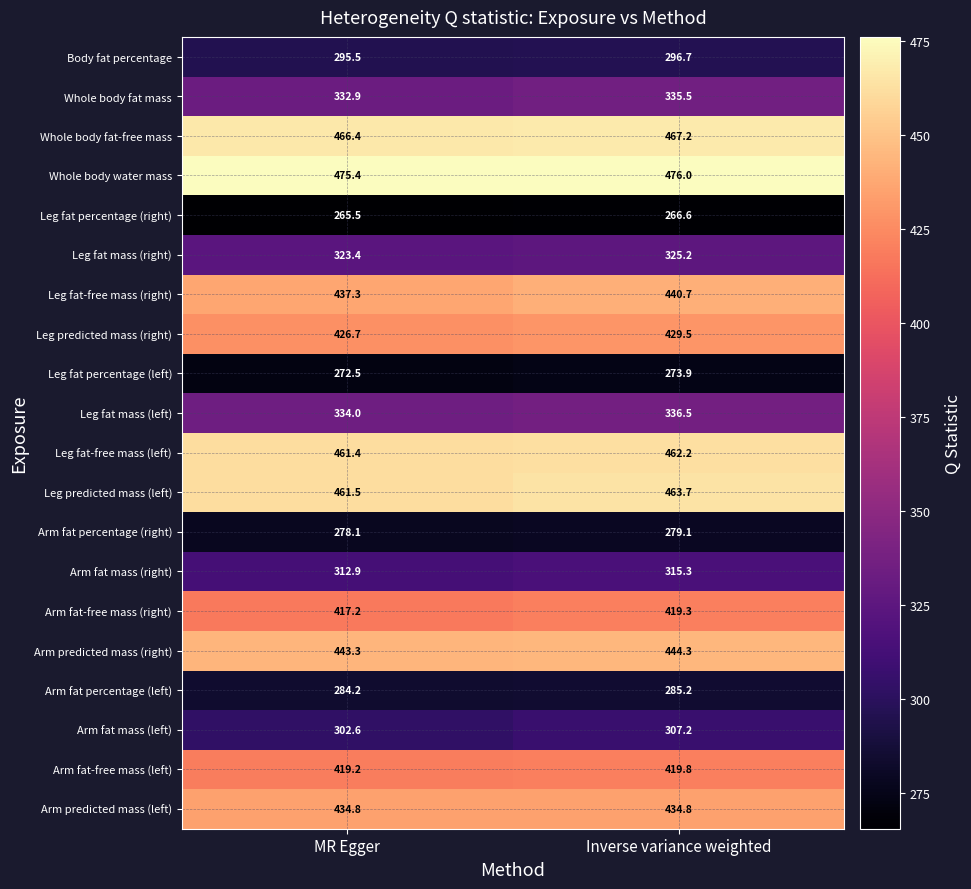

The Arm fat percentage (right) series shows 278.1 at MR Egger. True or false?

True